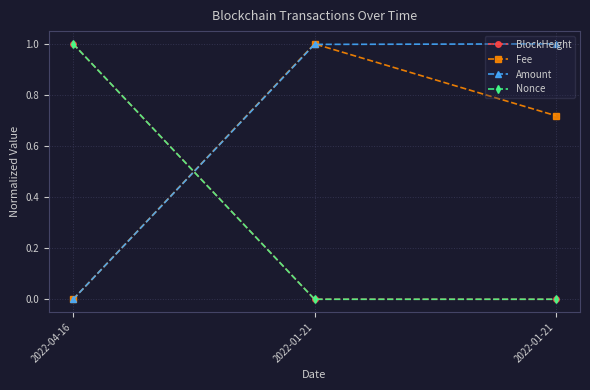

What are all the series names shown in the legend?

BlockHeight, Fee, Amount, Nonce